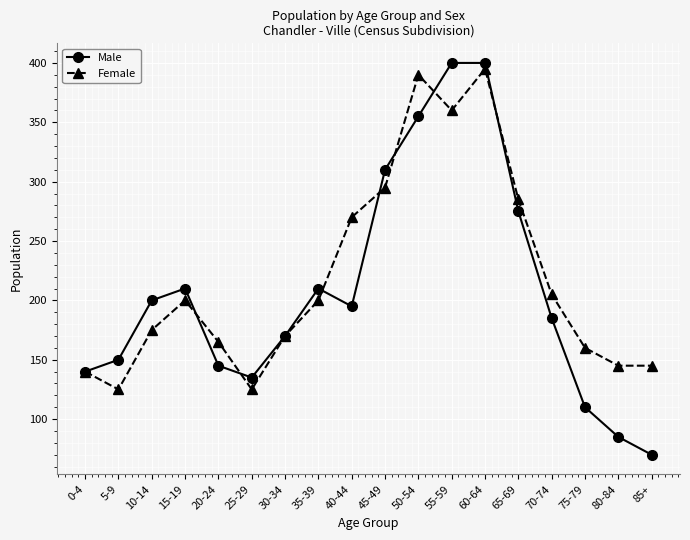

What is the approximate value of Female at 80-84, to the nearest 5?

145